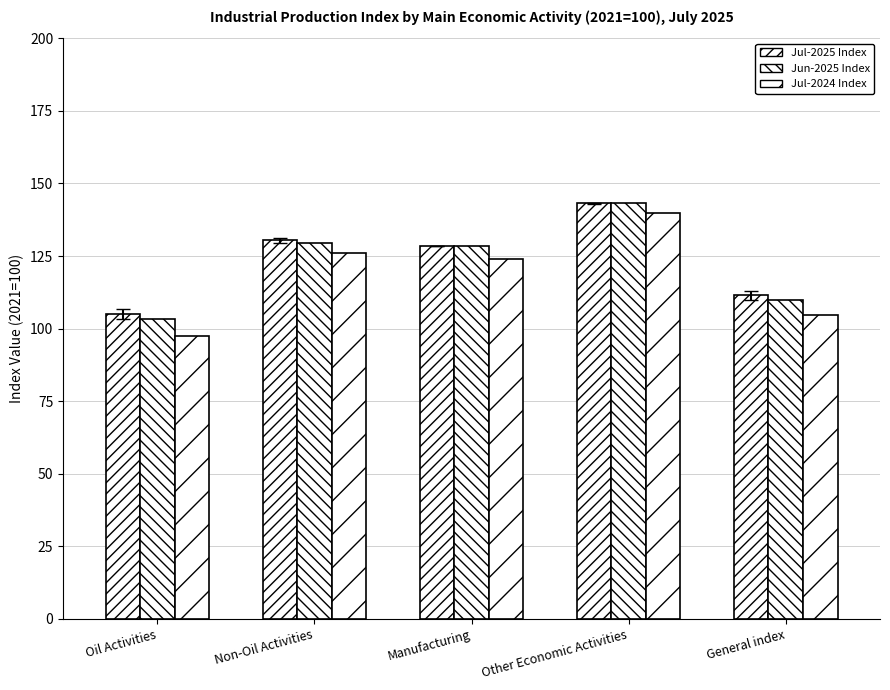

Which label corresponds to the smallest value in the chart?

Oil Activities